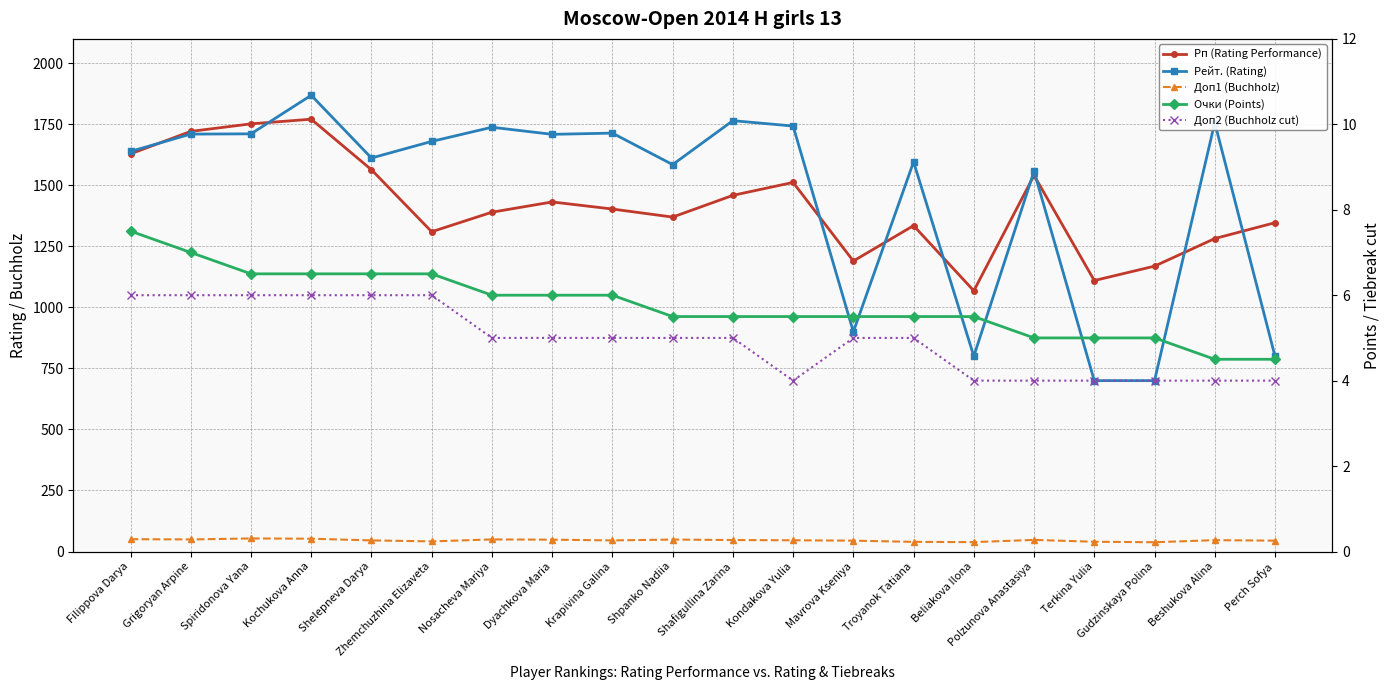

At which label does Рейт. (Rating) first exceed 1680?

Grigoryan Arpine